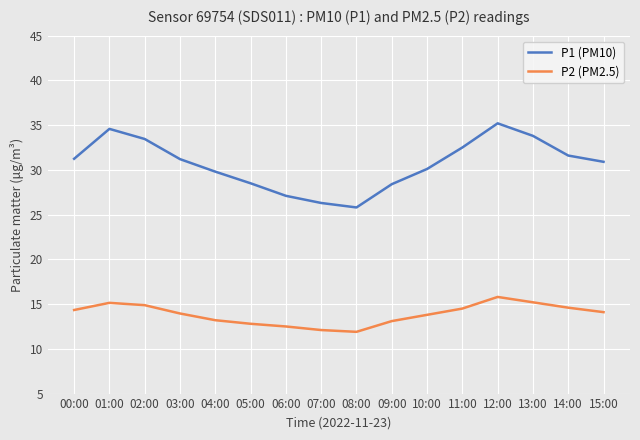

Rank the series by their average value, from lowest to highest.

P2 (PM2.5), P1 (PM10)